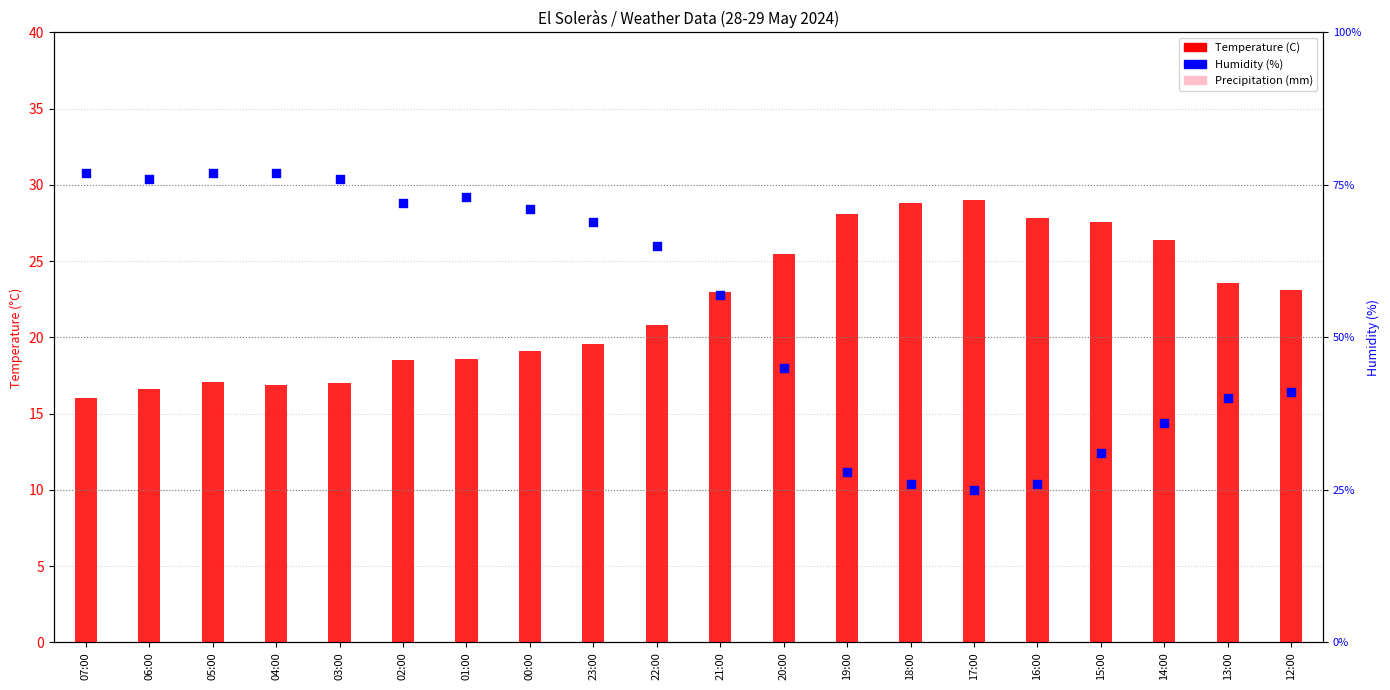

Which series reaches the minimum Y coordinate?

Precipitation x100 (mm)